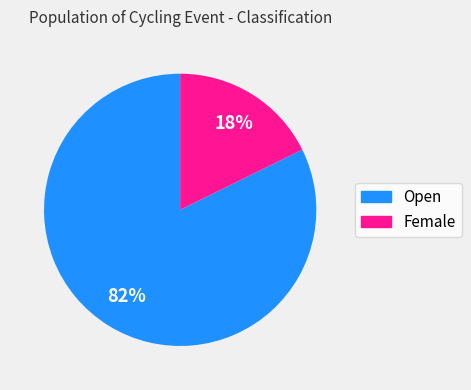

Count the number of slices in the pie.

2